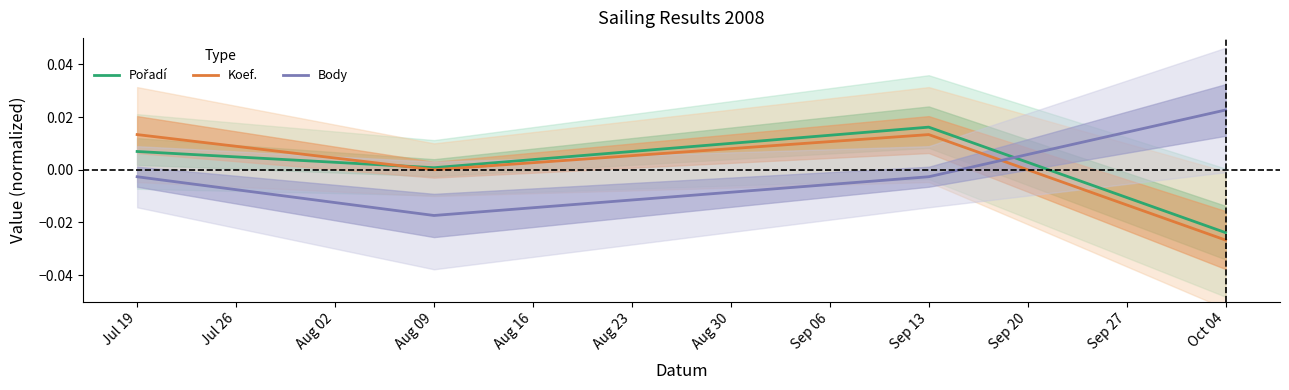

How many times do Body and Koef. cross each other?

1